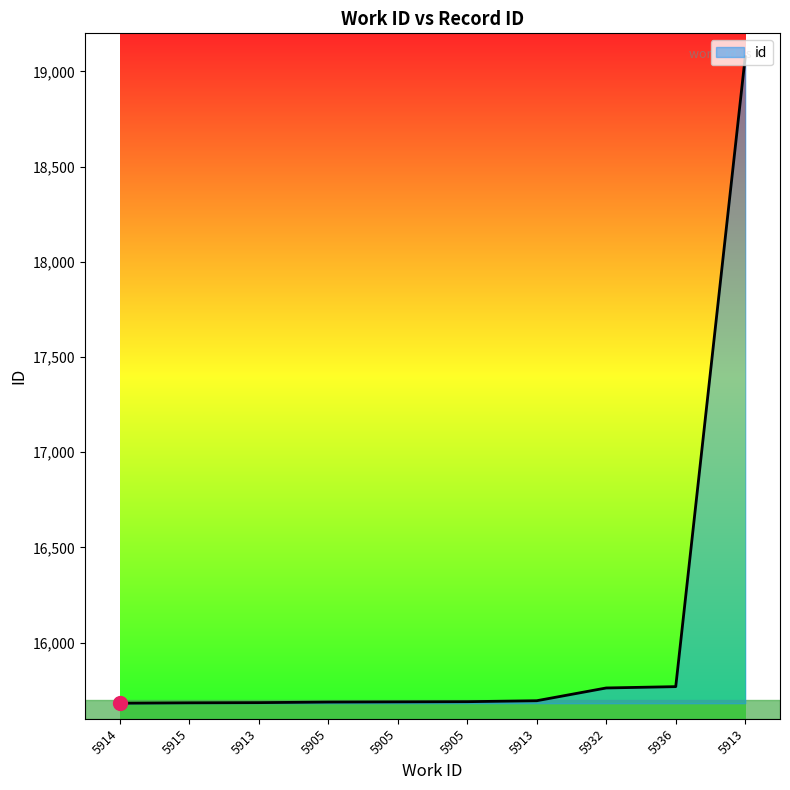

Approximately how many times larger is the value at 5936 compared to 5913?

1.0